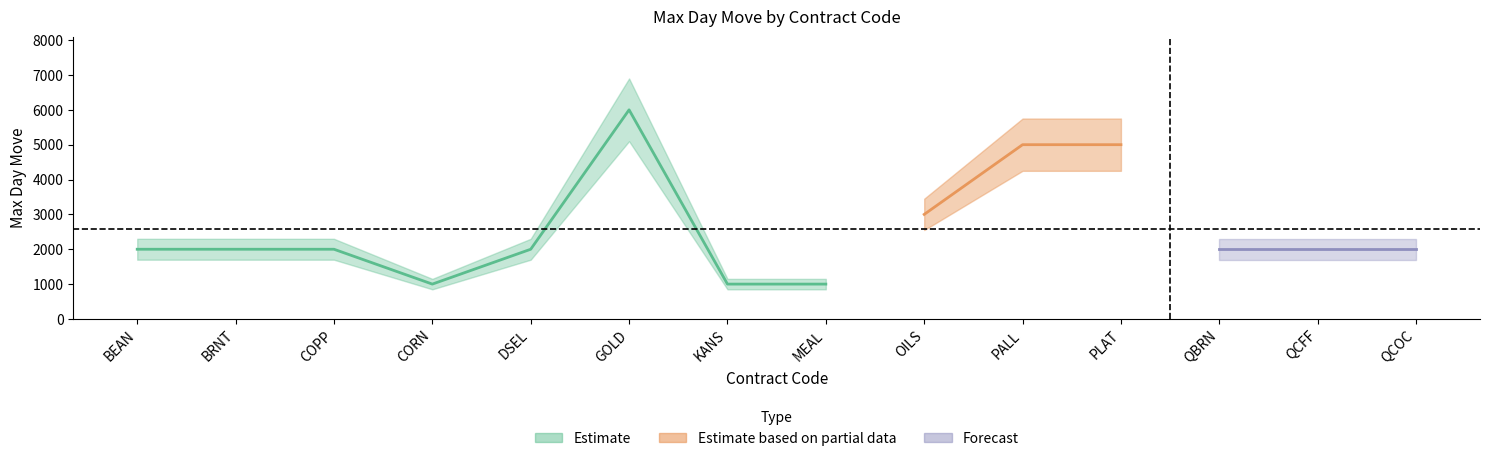

What is the smallest value displayed?

1000